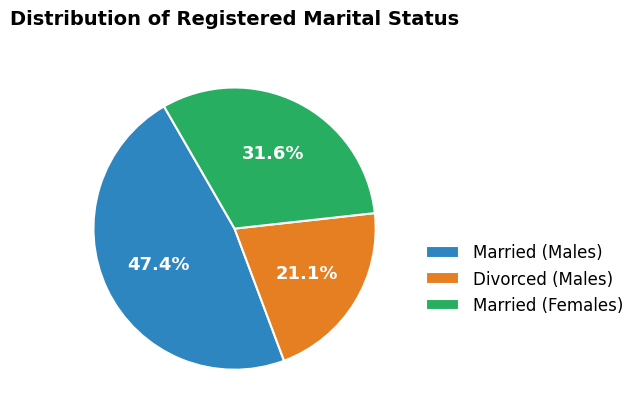

Which has a higher value, Divorced (Males) or Married (Males)?

Married (Males)